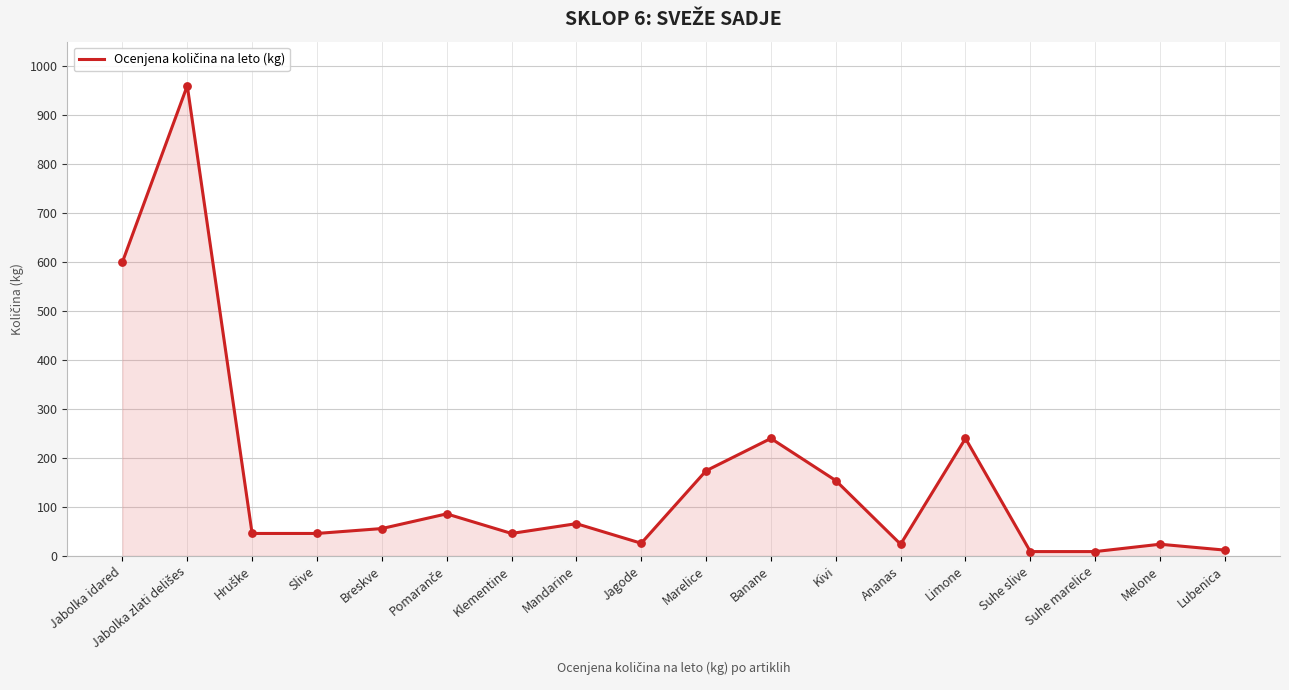

What is the change in value from Klementine to Kivi?

+108